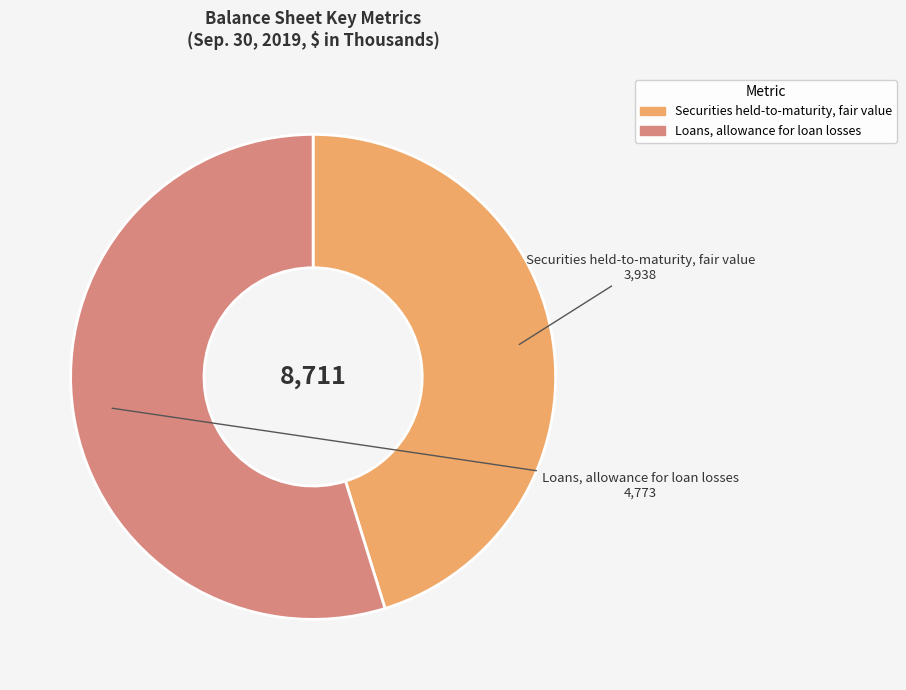

Combined, do Securities held-to-maturity, fair value and Loans, allowance for loan losses account for over 50%?

Yes